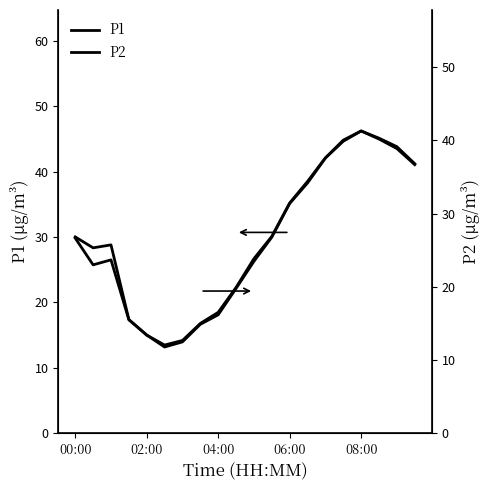

What is the highest value of the P1 series?

46.2